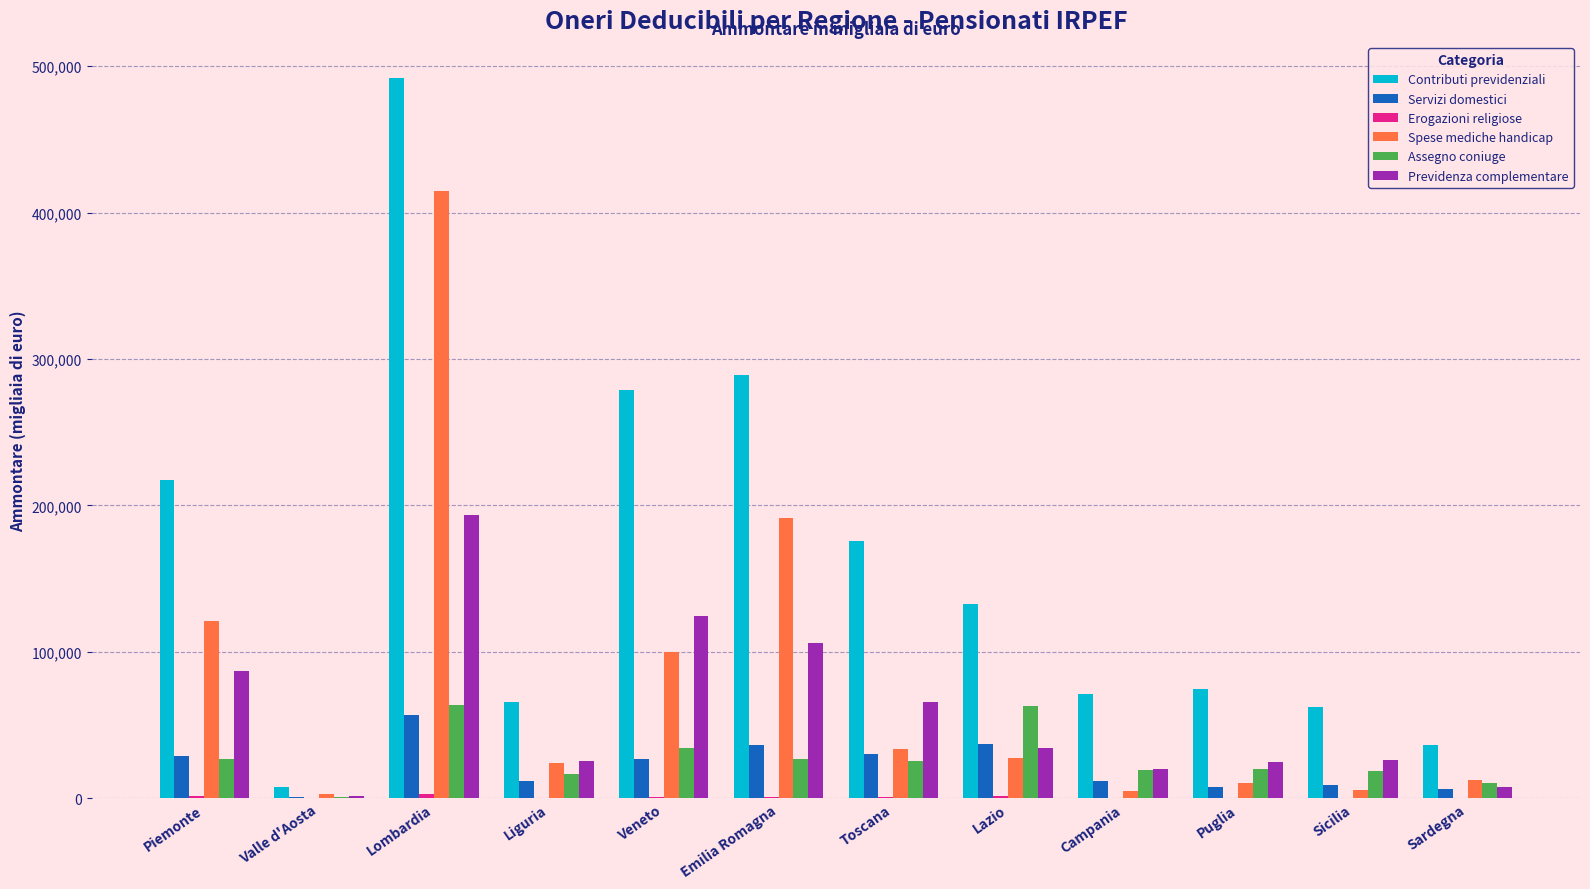

What is the greatest value displayed?

491933